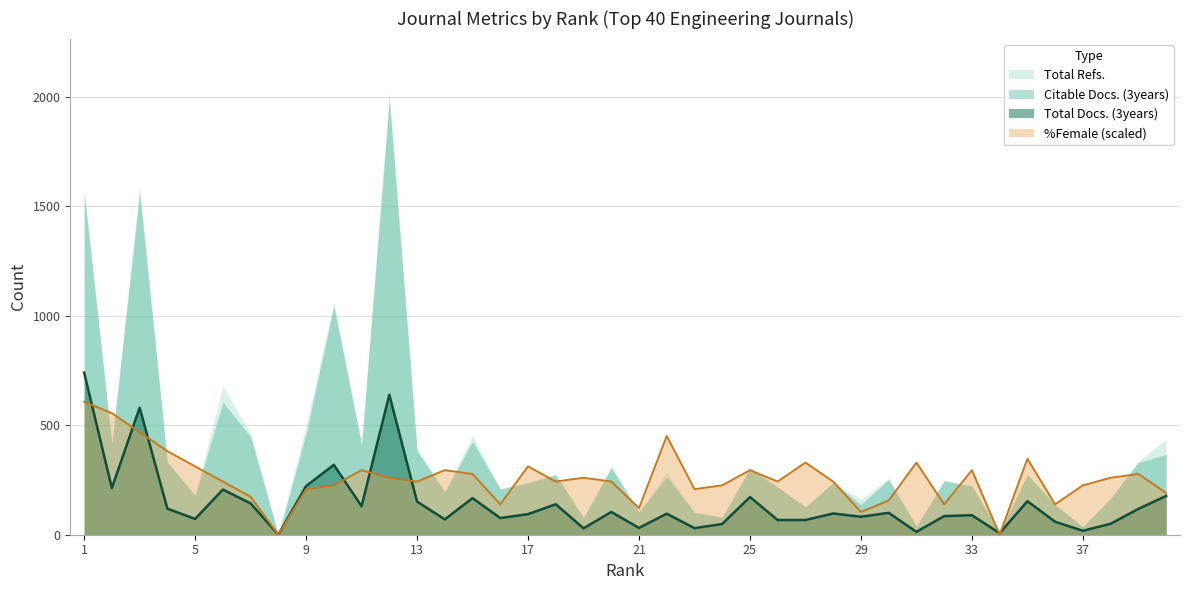

Rank the categories by Total Docs. (3years) value from highest to lowest.

1, 12, 3, 10, 9, 2, 6, 40, 25, 15, 35, 13, 7, 18, 11, 4, 39, 20, 30, 28, 22, 17, 33, 32, 29, 16, 5, 14, 26, 27, 36, 38, 24, 21, 23, 19, 37, 31, 34, 8